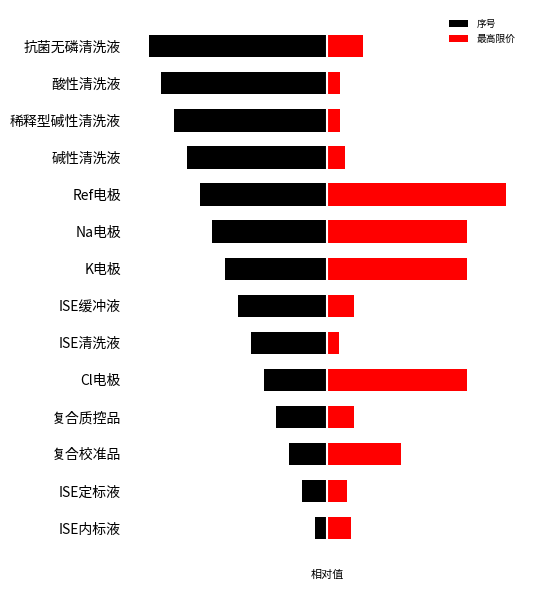

Between ISE清洗液 and K电极, which is larger?

ISE清洗液